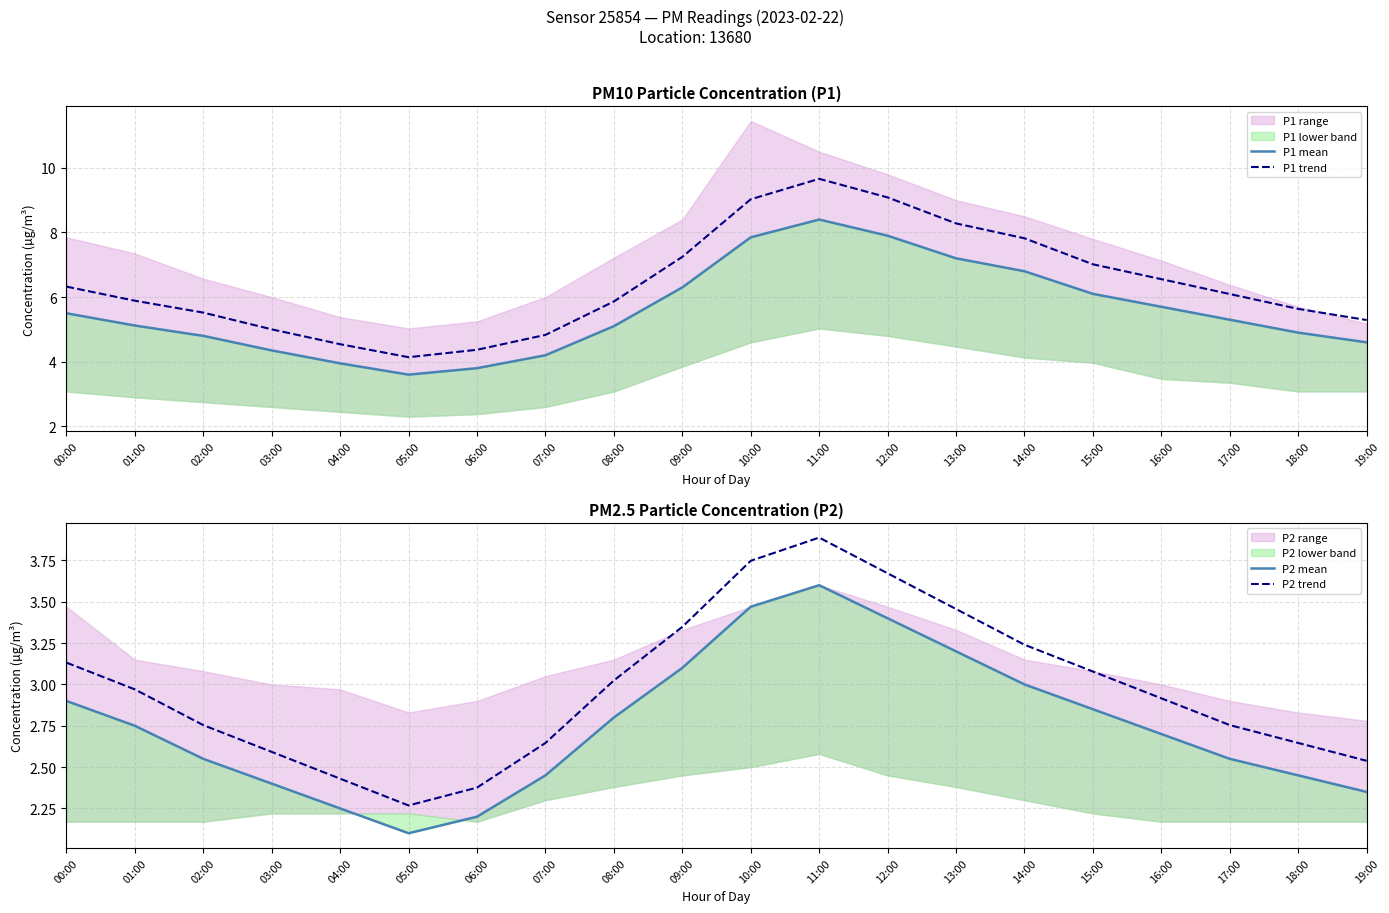

What is the average value of the P2 trend series?

3.0